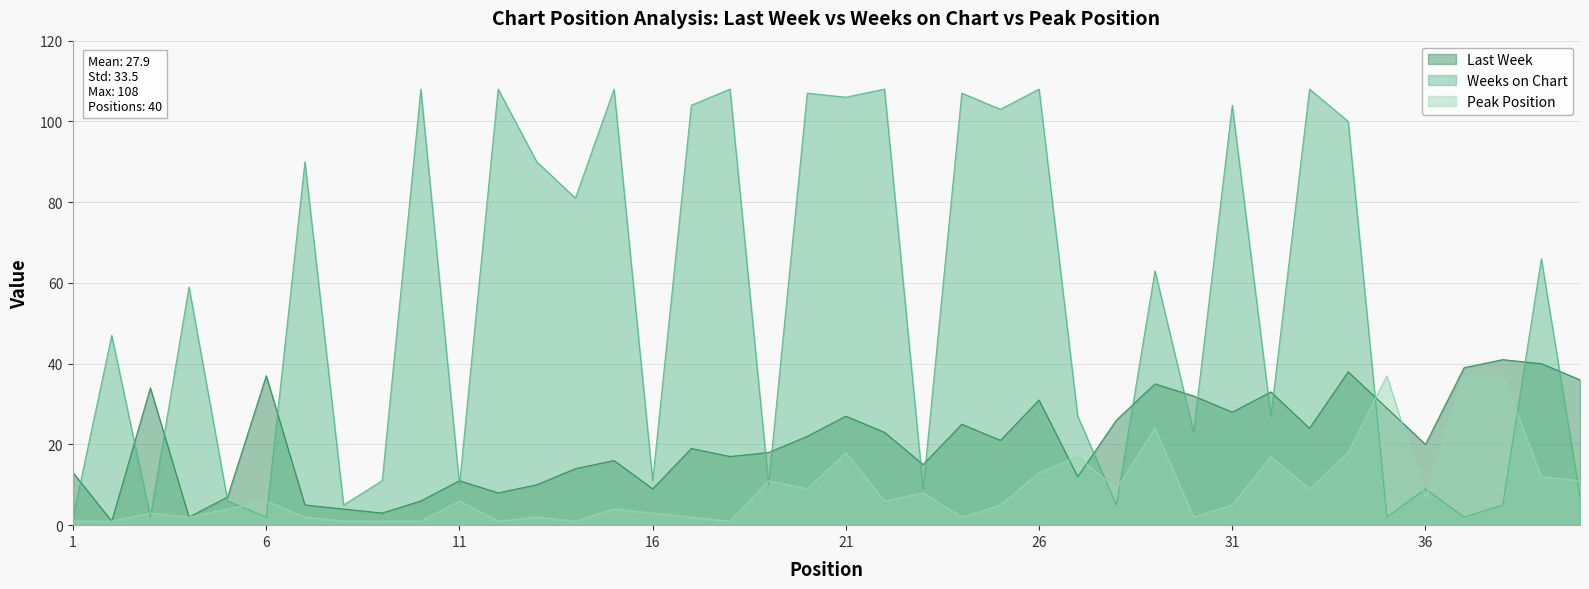

What is the spread (max minus min) of values at 19?

8